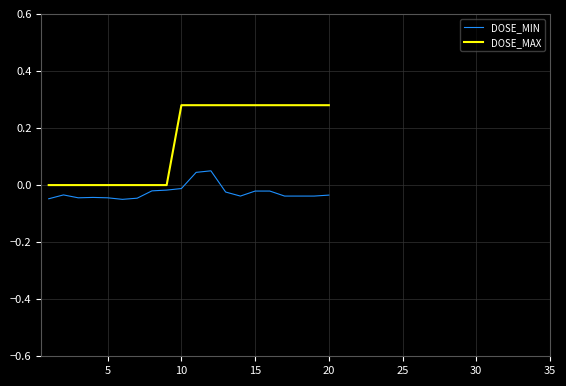

Rank the series by their average value, from lowest to highest.

DOSE_MIN, DOSE_MAX